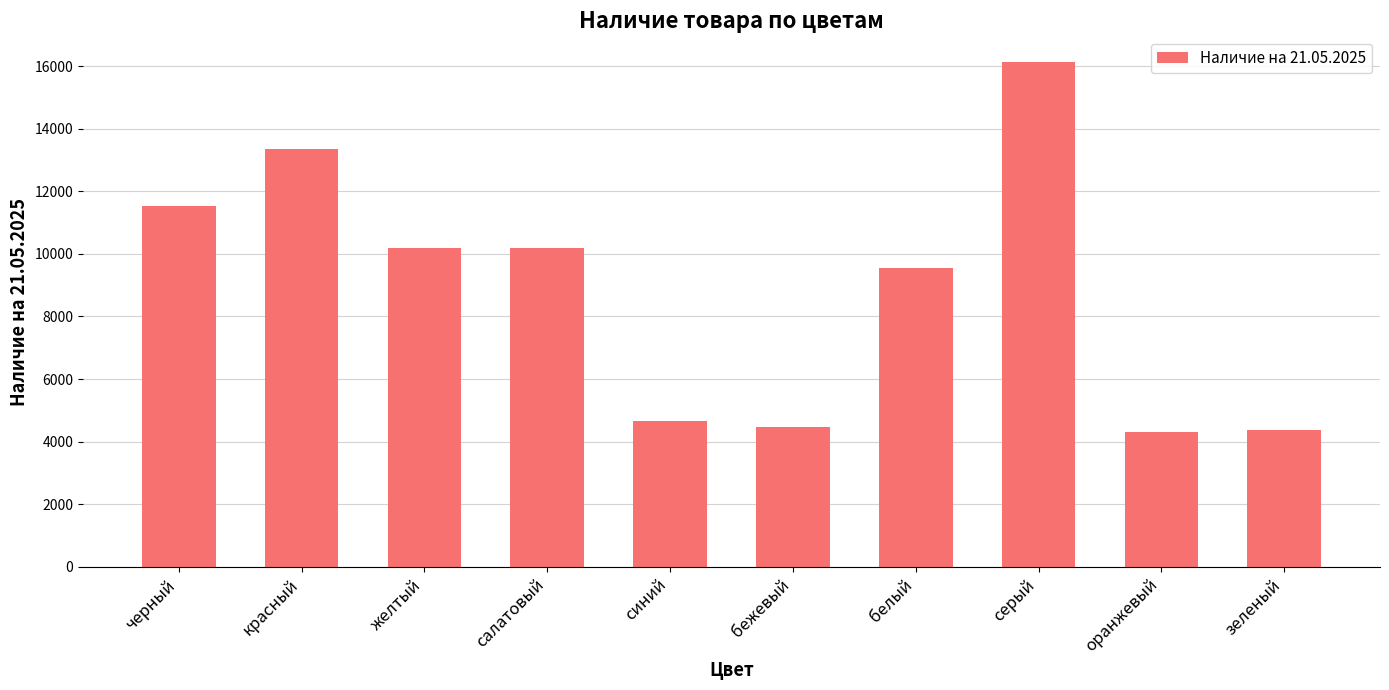

What is the difference between the values at синий and оранжевый?

359